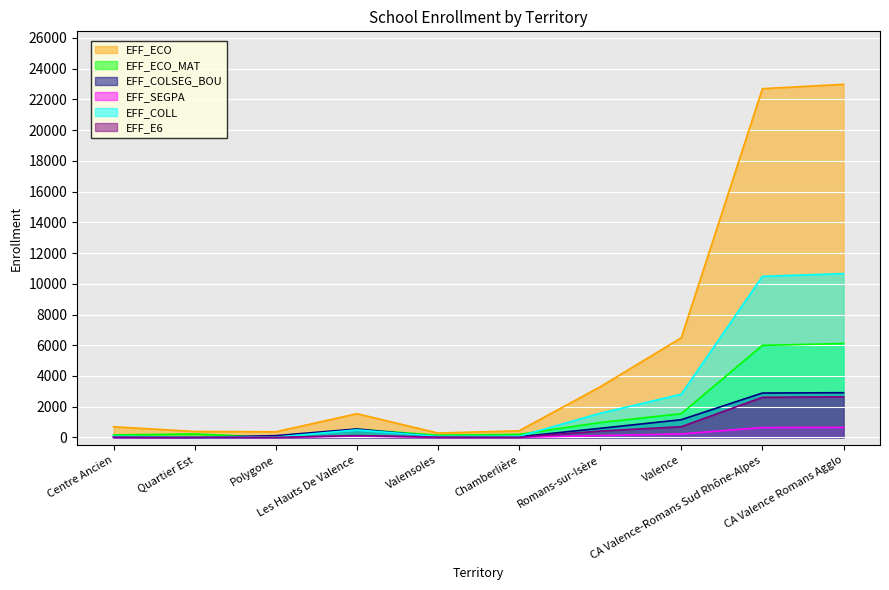

How many values in the EFF_COLL series are below 489?

5